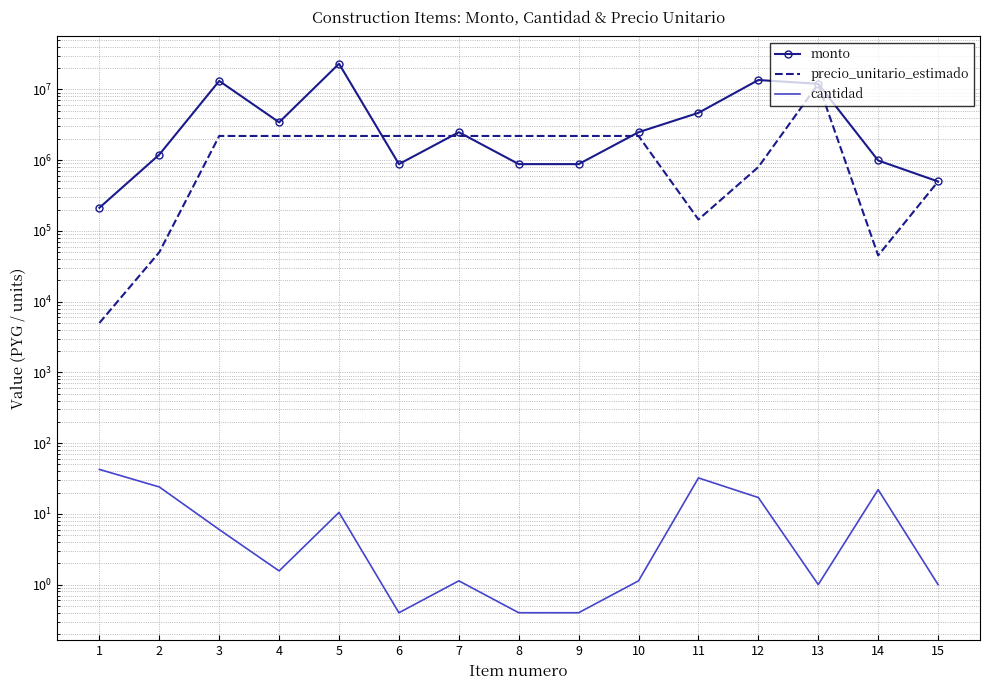

What are all the series names shown in the legend?

monto, precio_unitario_estimado, cantidad